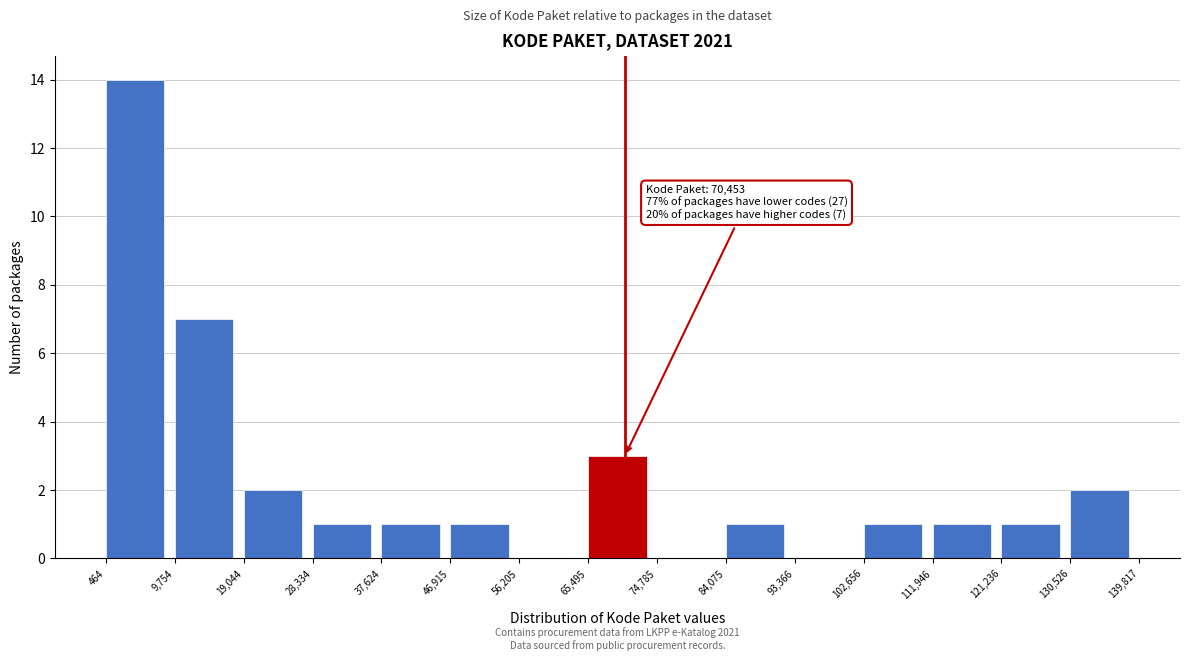

Over which range of the x-axis is the bar tallest?

464 to 9,754